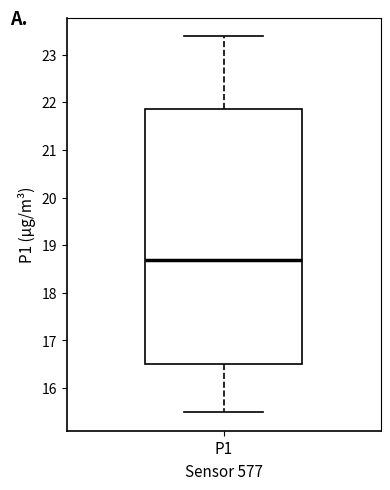

Where is the lower edge of the box for P1 on the y-axis? The values are not printed on the chart, so give them approximately, as read against the axis.

16.5